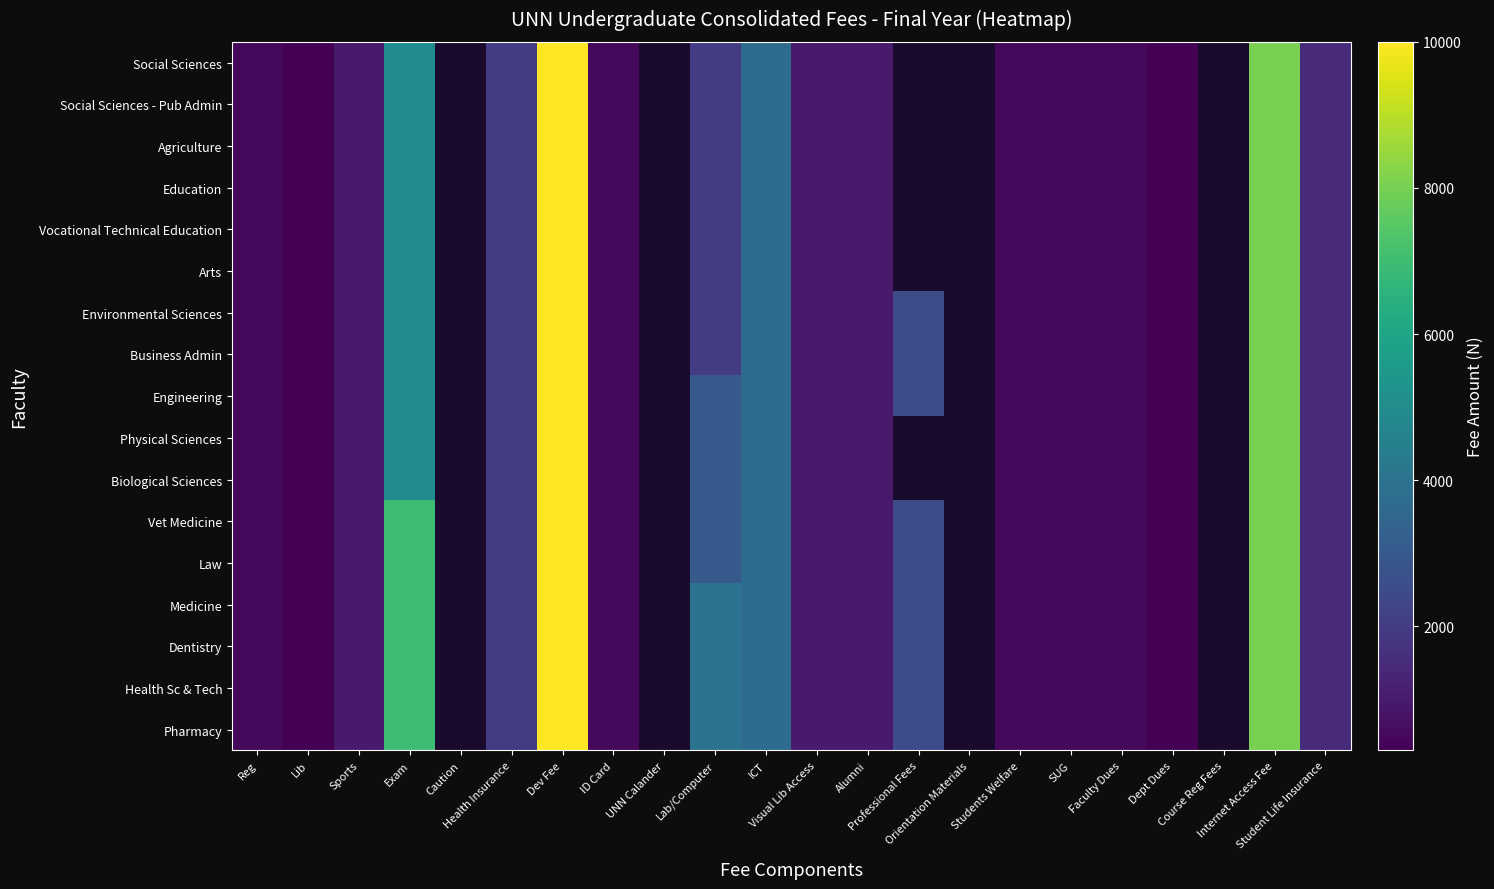

What is the greatest value displayed?

10000.0